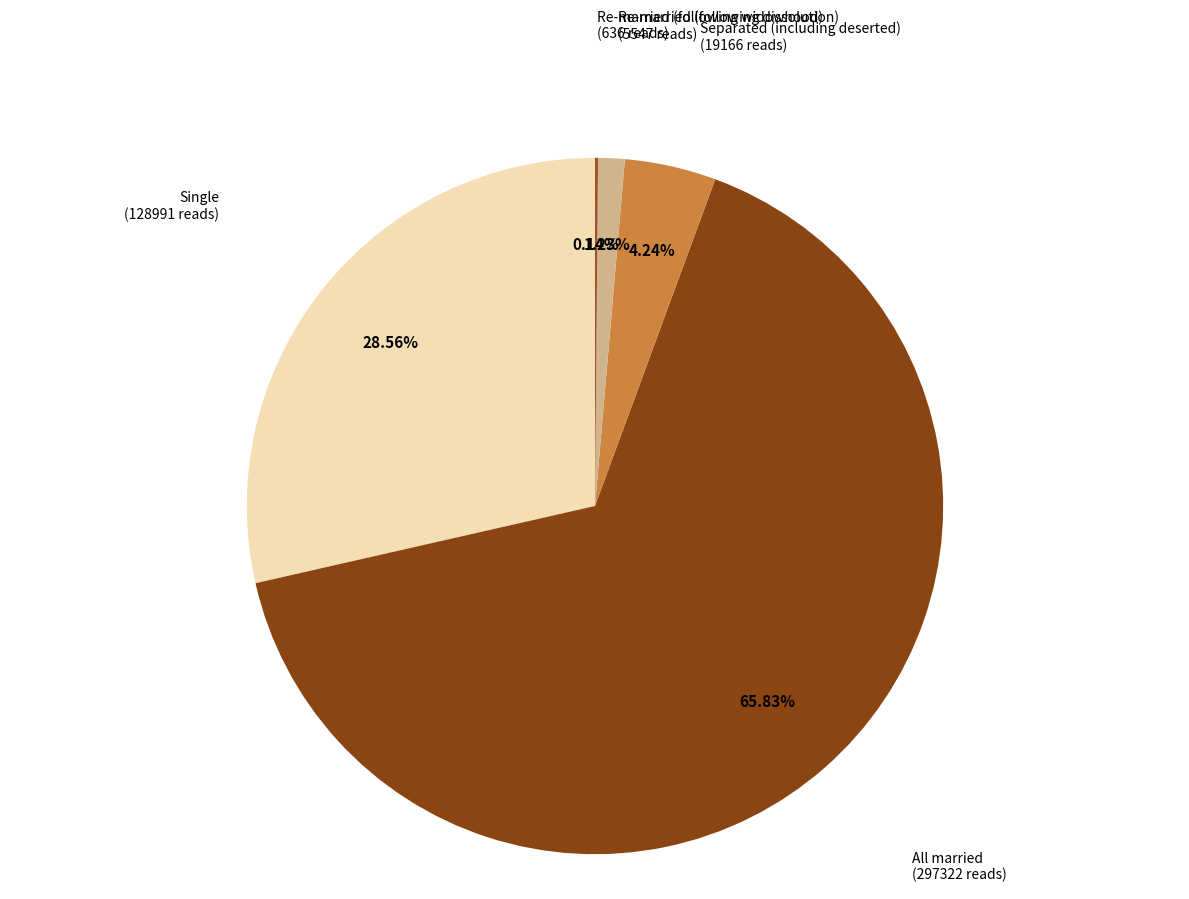

What is the ratio of the value at Re-married (following dissolution) to the value at Separated (including deserted)?

0.3